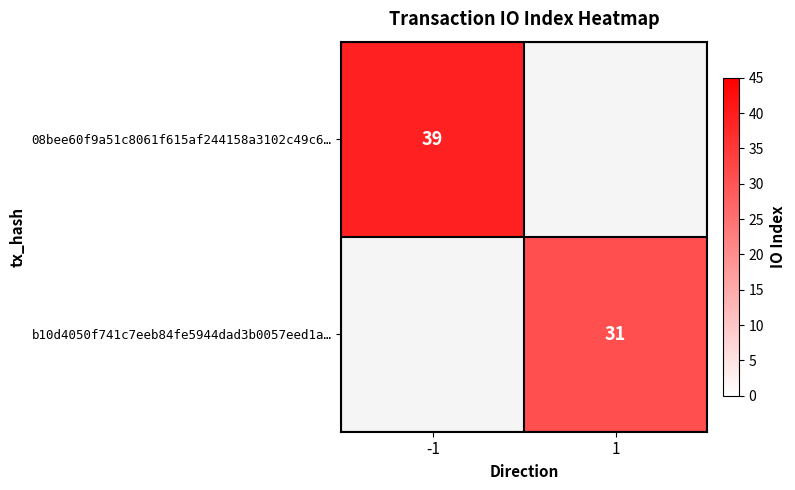

The value of 08bee60f9a51c8061f615af244158a3102c49c6… at -1 is 56.2. True or false?

False